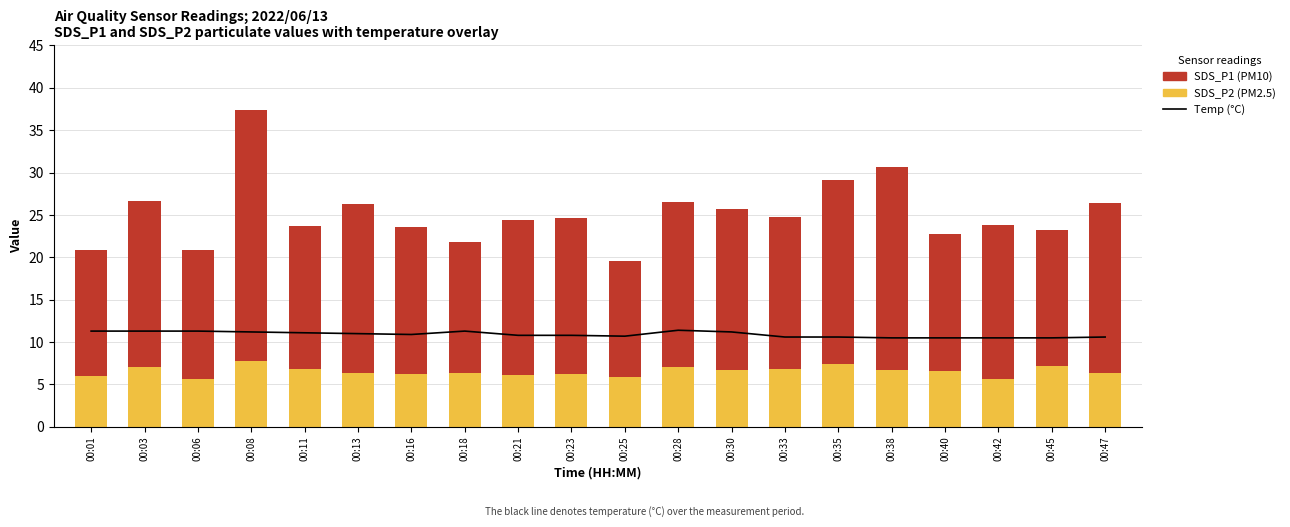

Which has a higher value, 00:13 or 00:35?

00:13